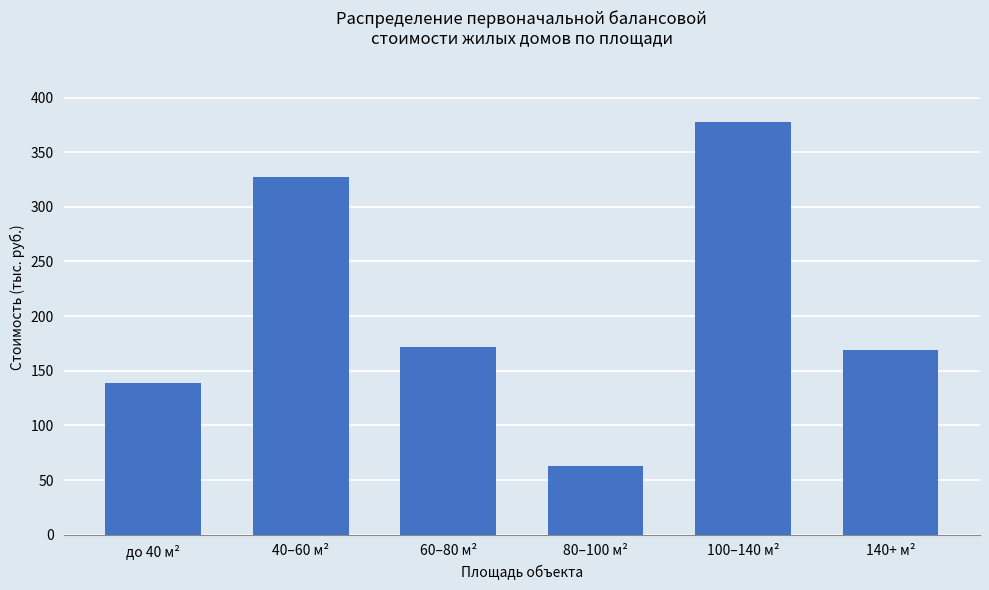

Reading left to right, list all the values displayed in this chart.

до 40 м²=138.6	40–60 м²=327.0	60–80 м²=171.5	80–100 м²=62.5	100–140 м²=377.7	140+ м²=169.1